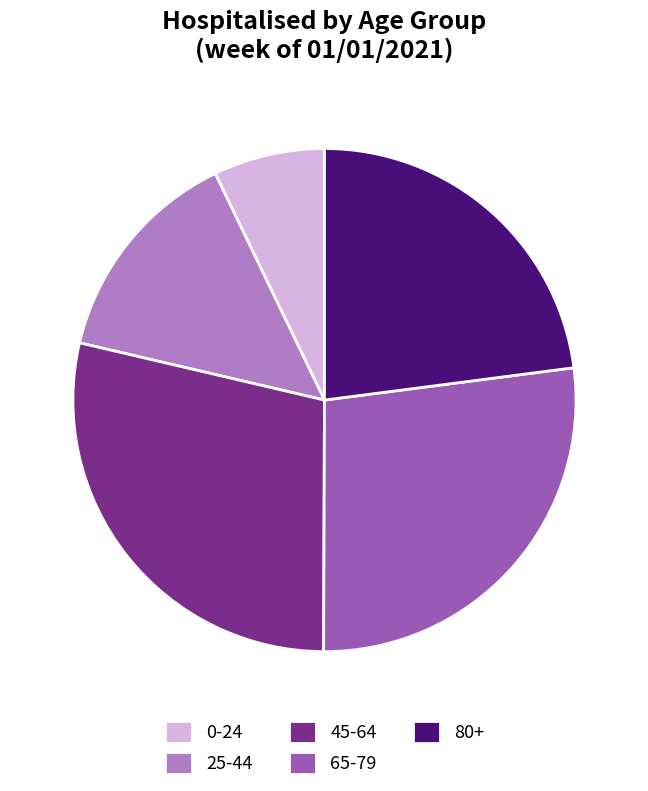

Combined, do 0-24 and 25-44 account for over 50%?

No